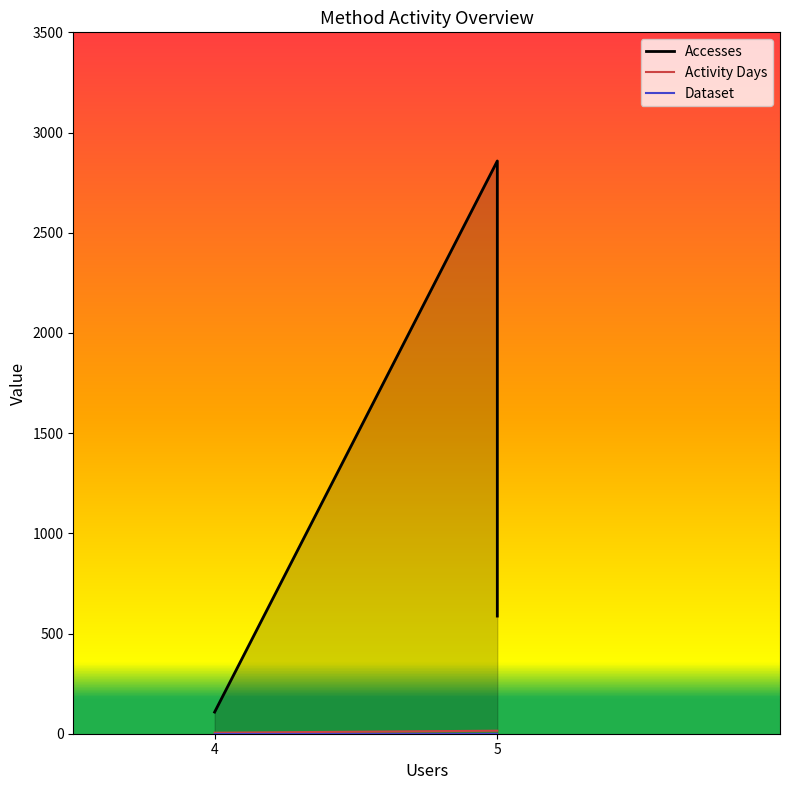

How many data points in Accesses are less than 587?

1